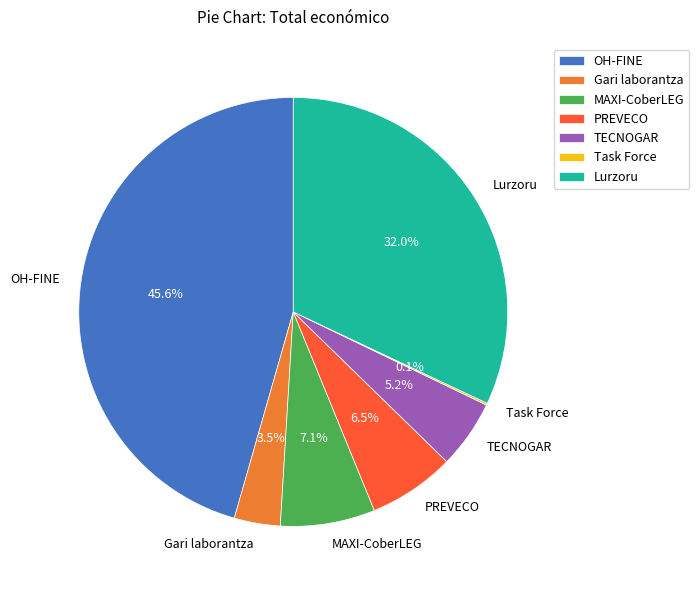

True or false: OH-FINE accounts for 46% of the total.

True